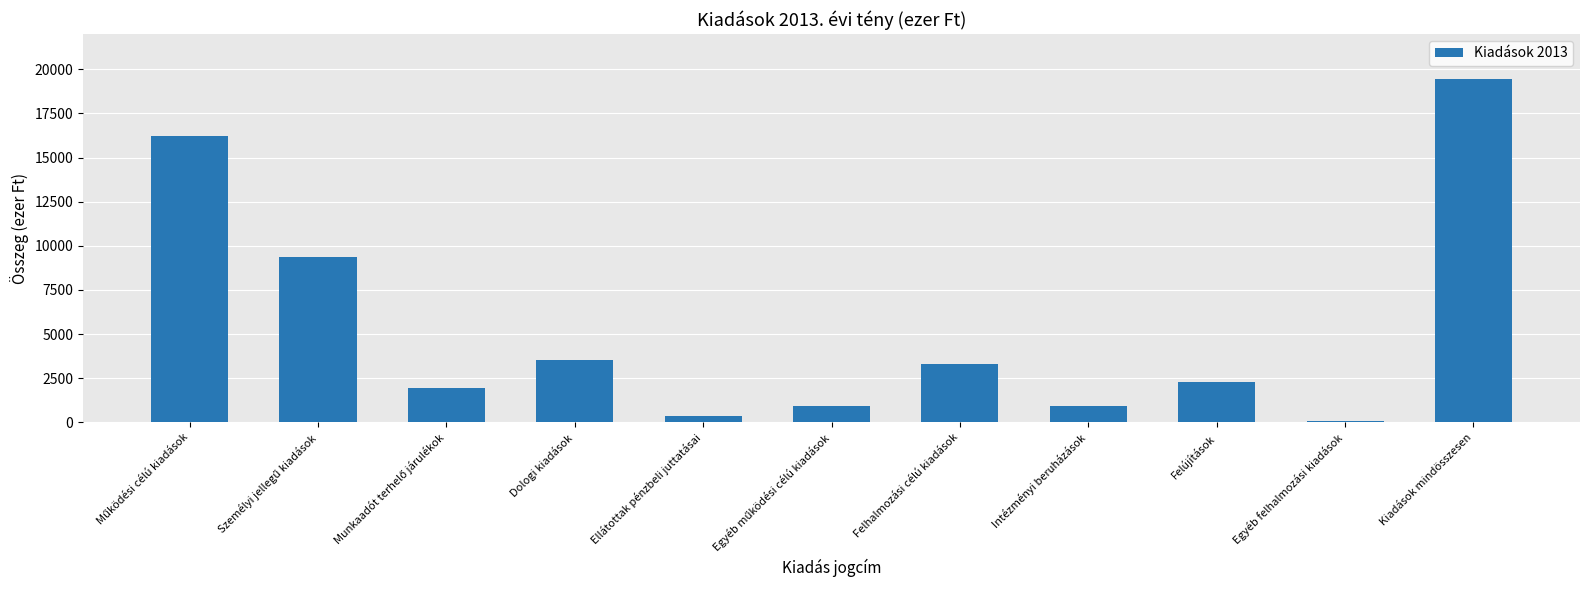

What is the label of the 8th bar from the right?

Dologi kiadások